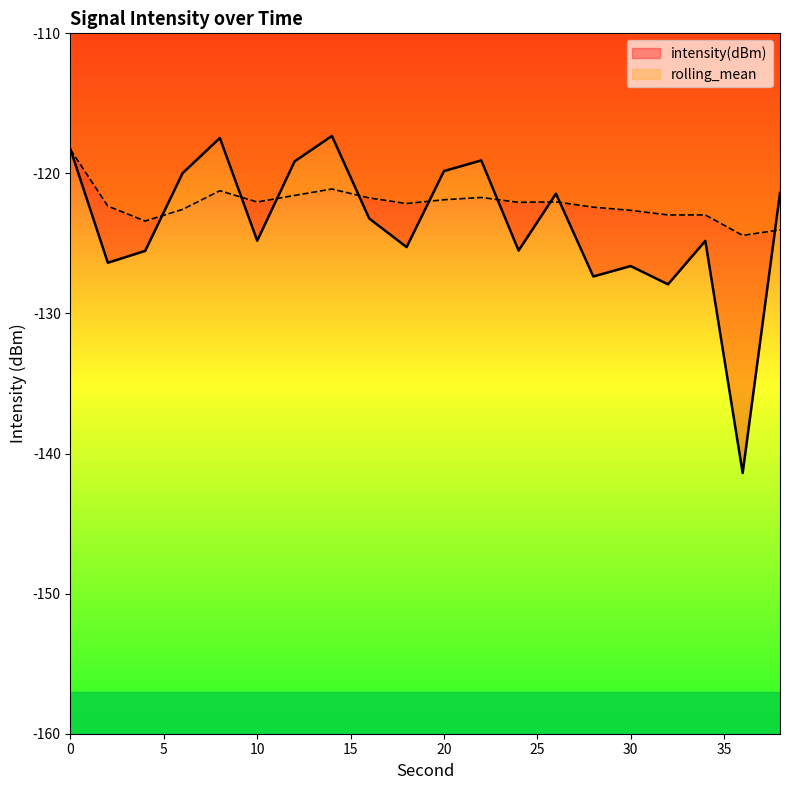

Is the value of rolling_mean at 12 greater than the value of intensity(dBm) at 24?

Yes